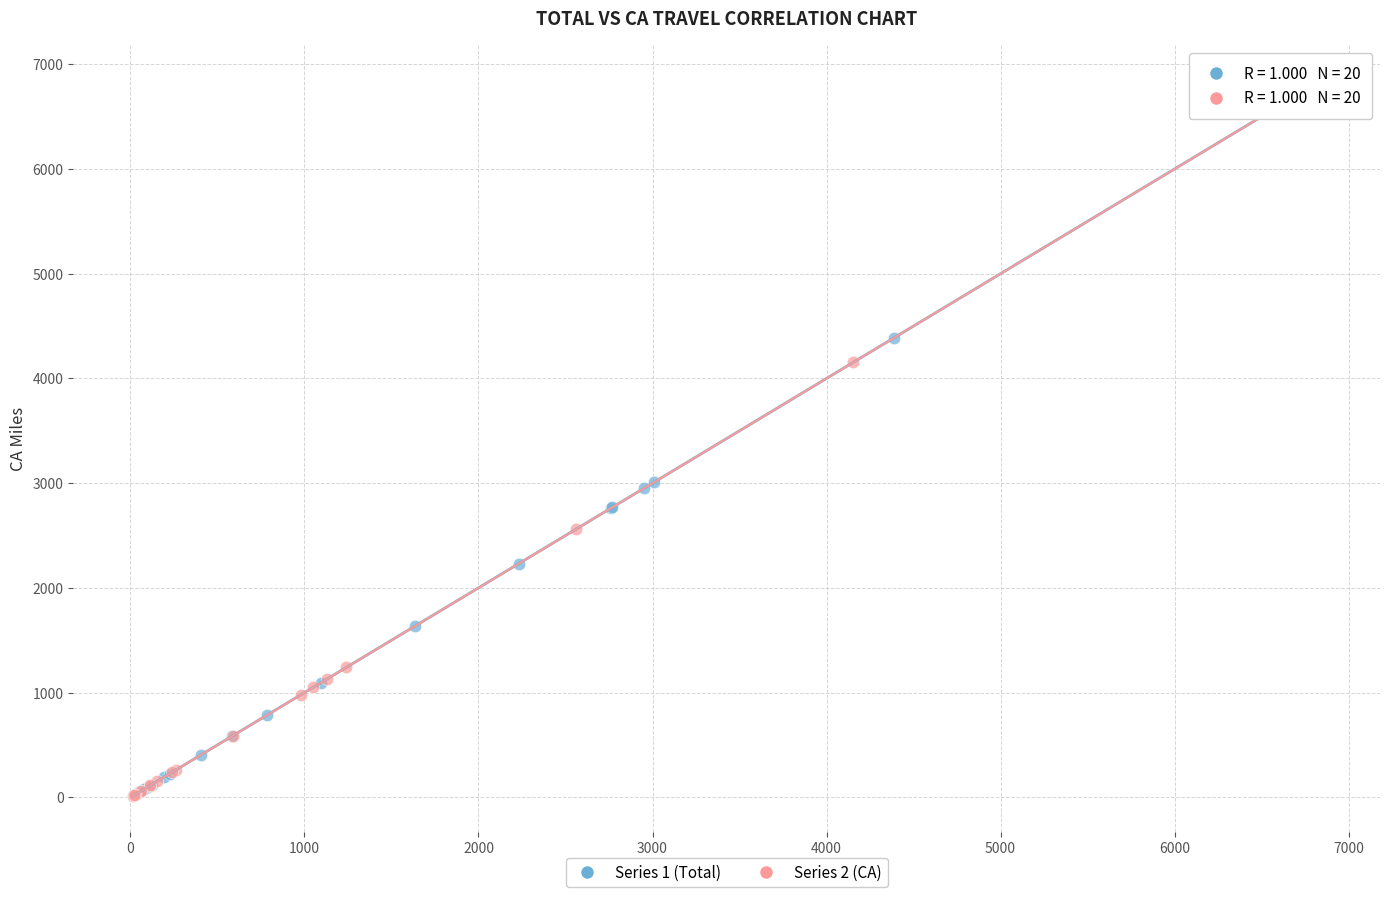

Which series reaches the maximum Y coordinate?

Series 2 (CA)